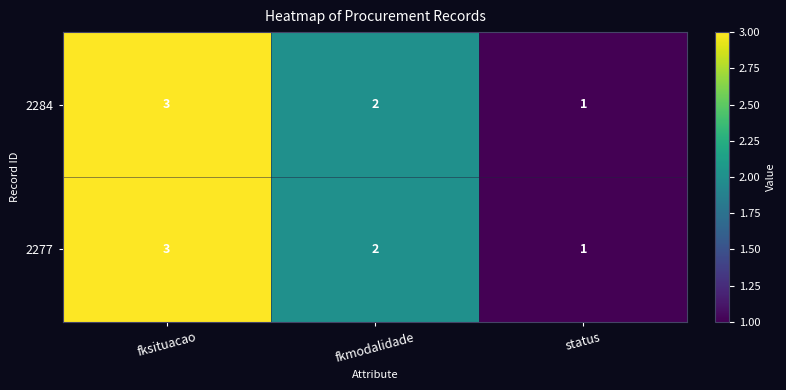

What is the sum of all 2284 values?

6